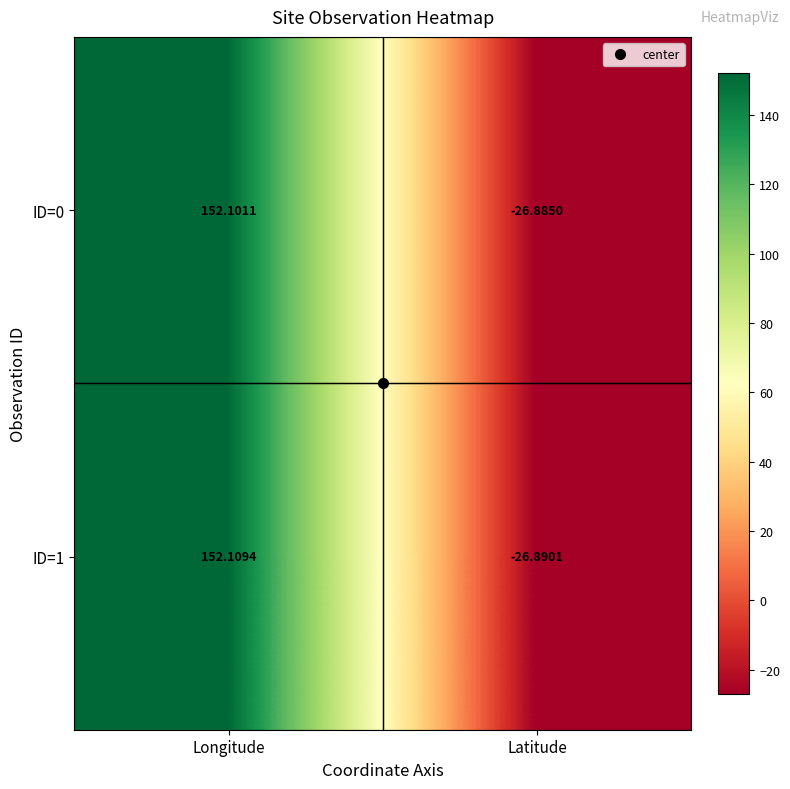

Where is ID=0 nearest to the value 62?

Latitude